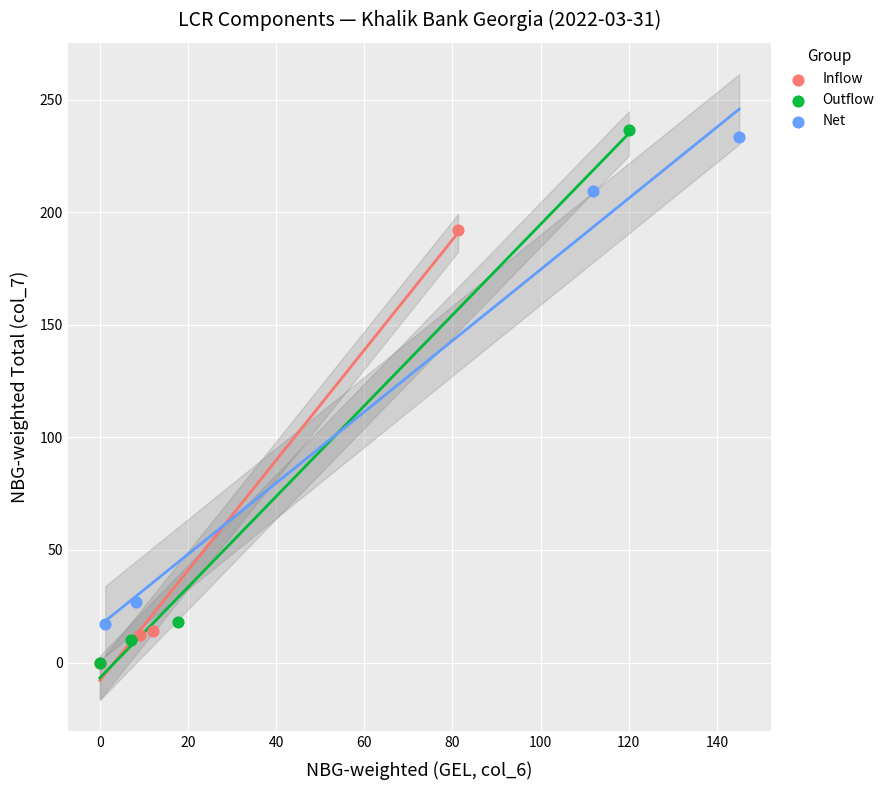

What are all the series names shown in the legend?

Inflow, Outflow, Net